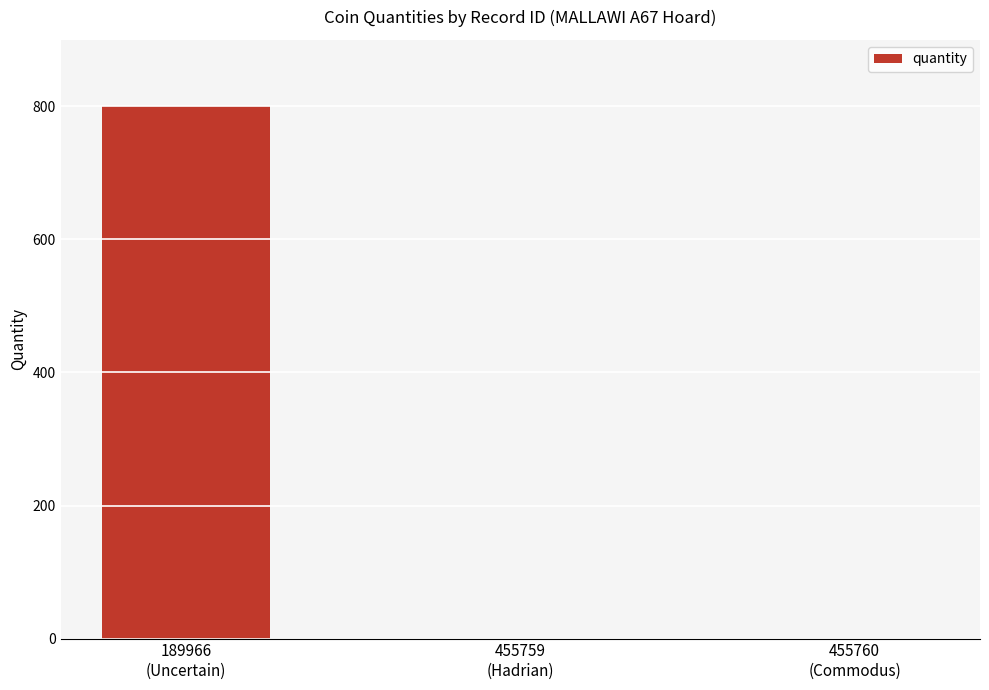

Reading left to right, extract all data points from this chart.

189966
(Uncertain)=800	455759
(Hadrian)=0	455760
(Commodus)=0